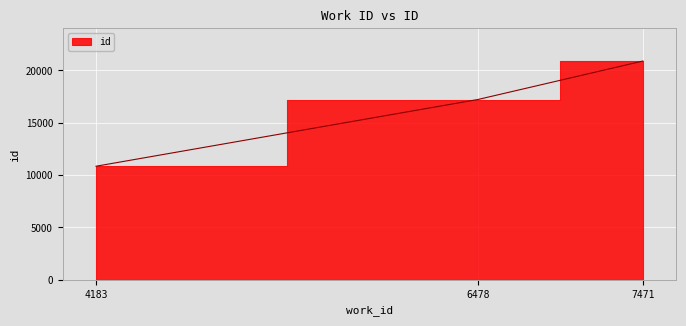

At which label does the data first exceed 17225?

7471